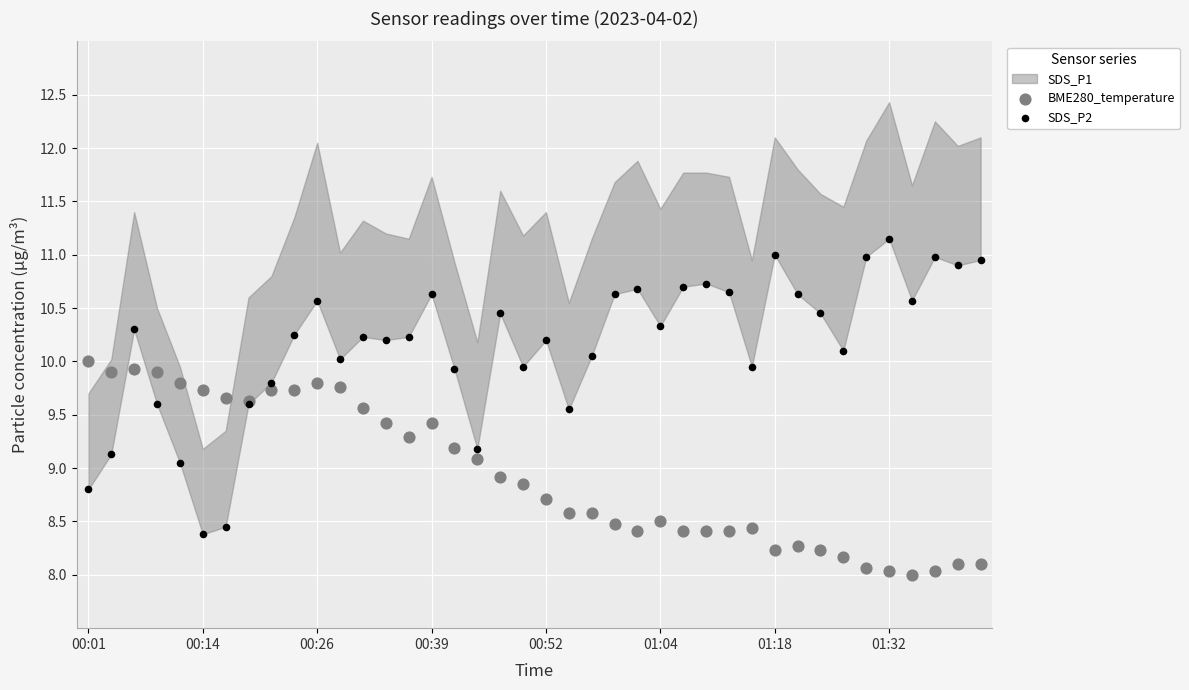

Which series has the widest spread of Y values?

SDS_P2